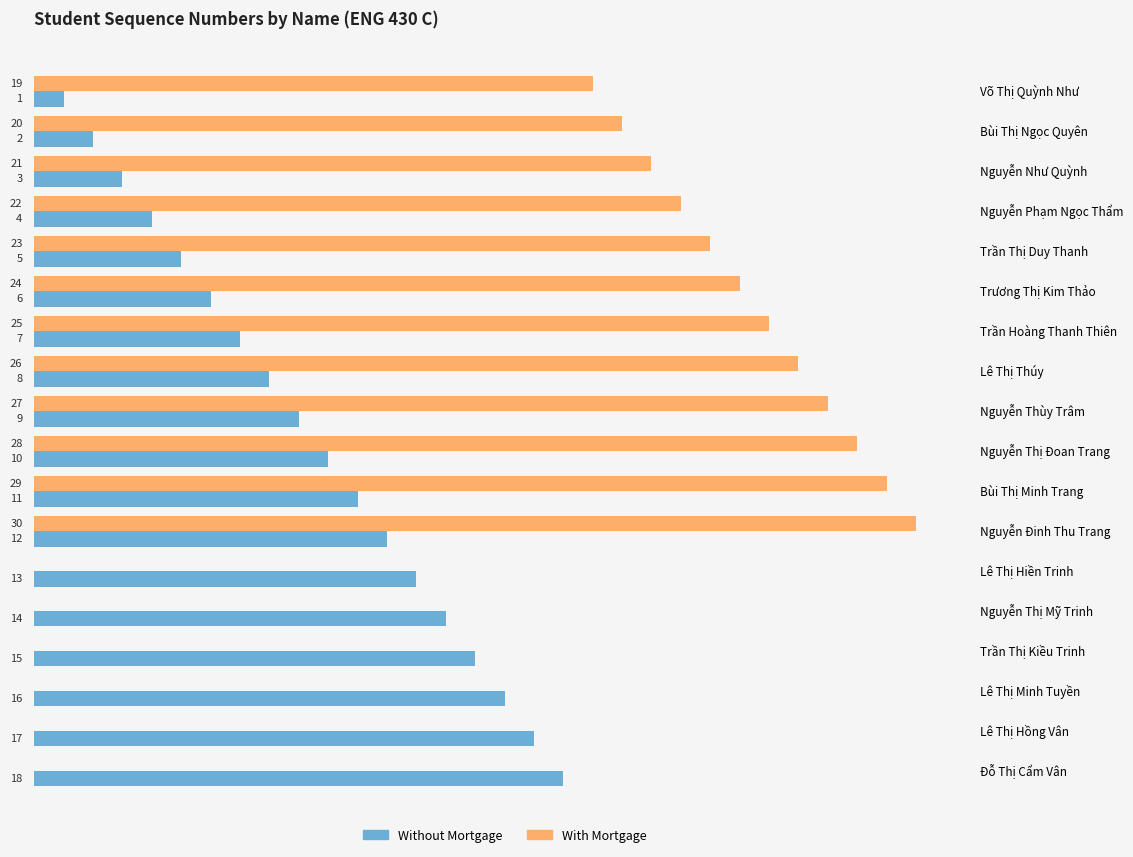

Which label corresponds to the largest value in the chart?

Nguyễn Đinh Thu Trang